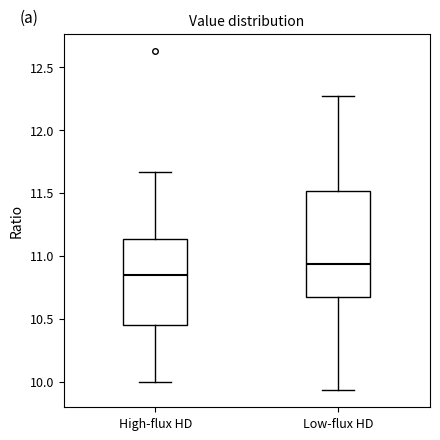

Reading left to right, transcribe this box plot: for each box, give where its median line is, the range the box spans, and where its two whiskers end, as read against the y-axis. The values are not printed on the chart, so give them approximately, as read against the axis.

High-flux HD: median 10.85, box 10.45 to 11.15, whiskers 10.00 to 11.65
Low-flux HD: median 10.95, box 10.65 to 11.50, whiskers 9.95 to 12.25